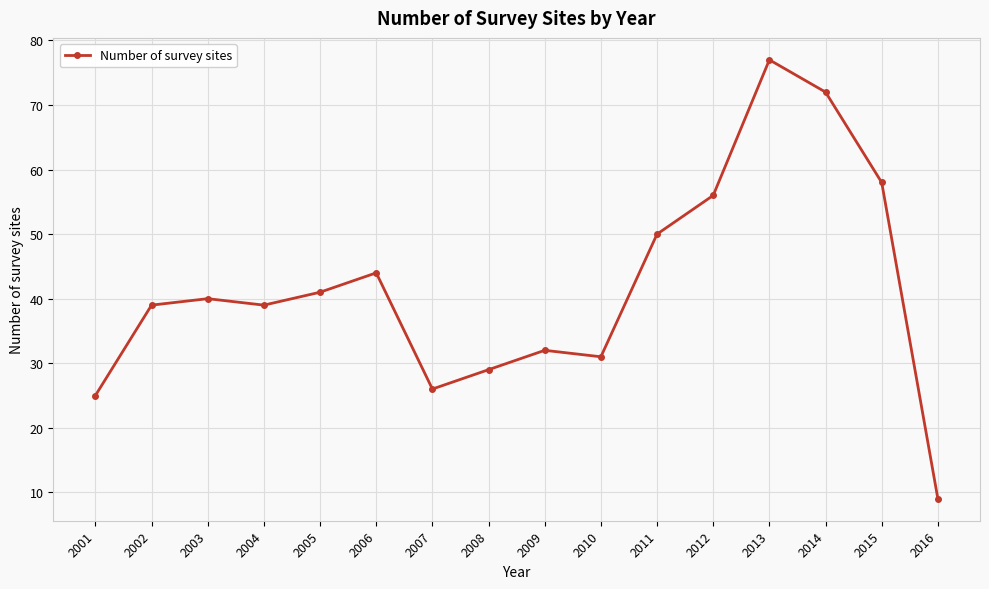

What is the greatest value displayed?

77